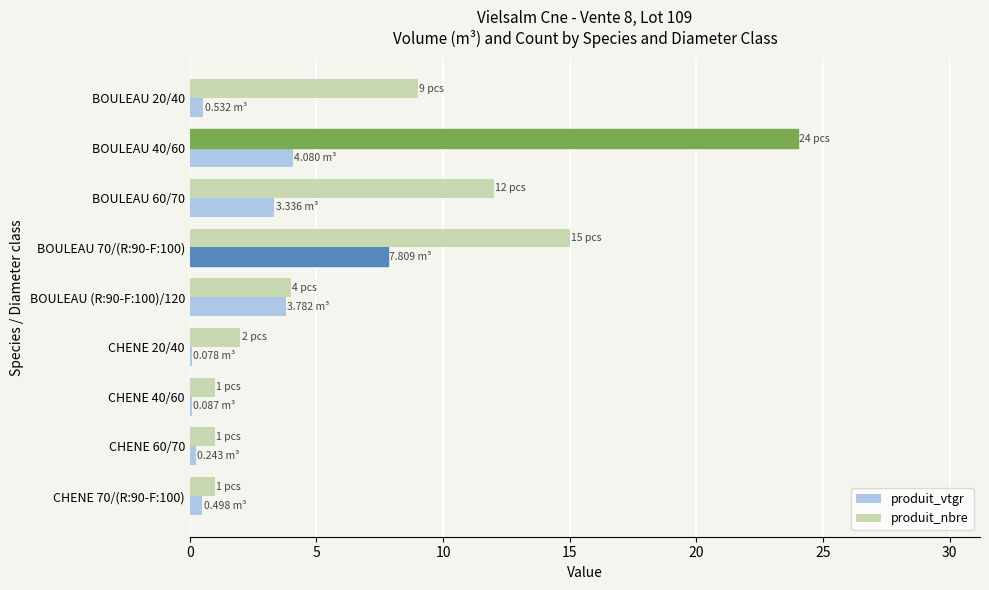

Which series changed the most between BOULEAU 40/60 and CHENE 70/(R:90-F:100)?

produit_nbre